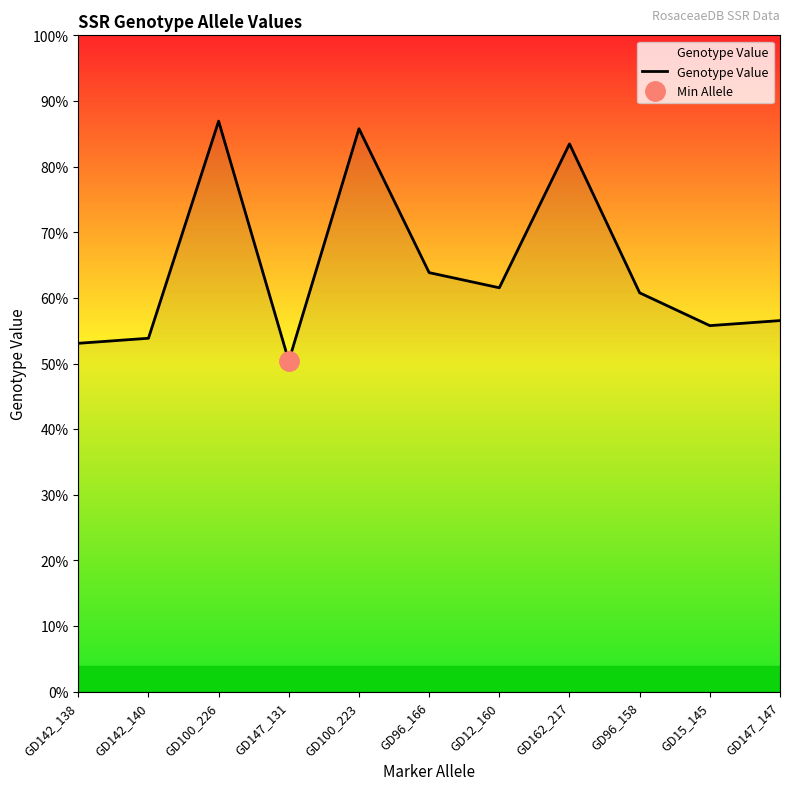

Reading right to left, list all the values displayed in this chart.

147	145	158	217	160	166	223	131	226	140	138